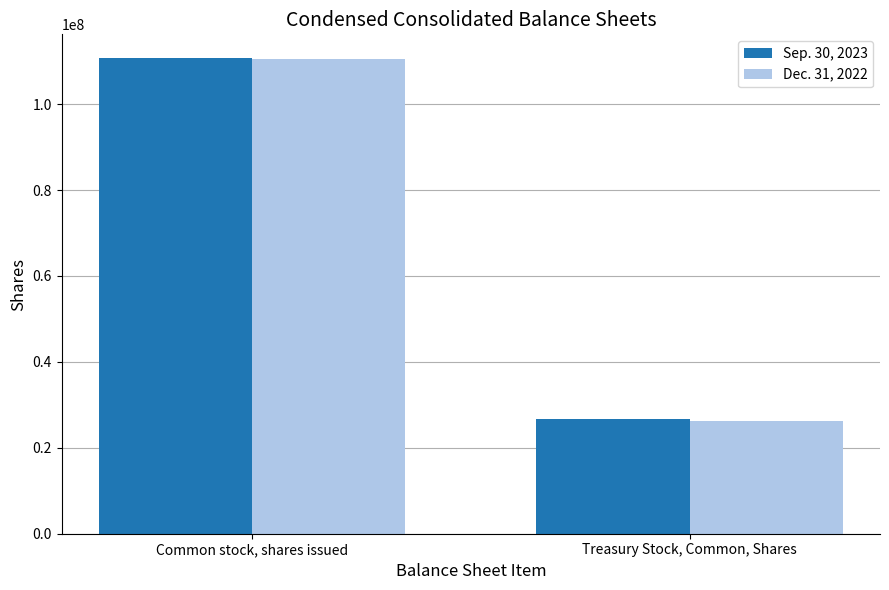

Is the value of Dec. 31, 2022 at Common stock, shares issued greater than the value of Sep. 30, 2023 at Treasury Stock, Common, Shares?

Yes